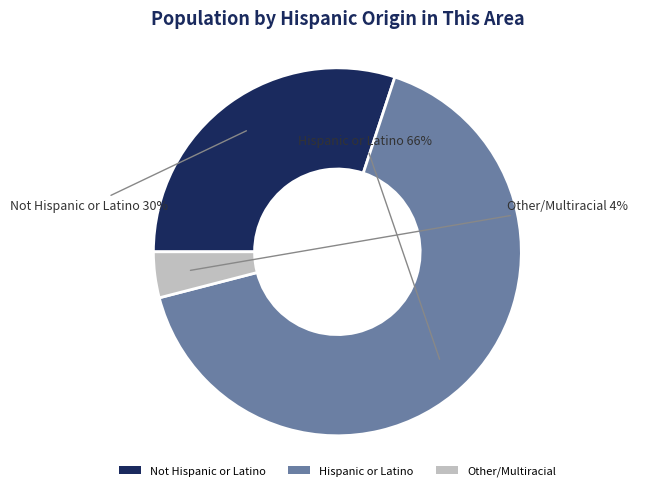

Which has a higher value, Not Hispanic or Latino or Other/Multiracial?

Not Hispanic or Latino